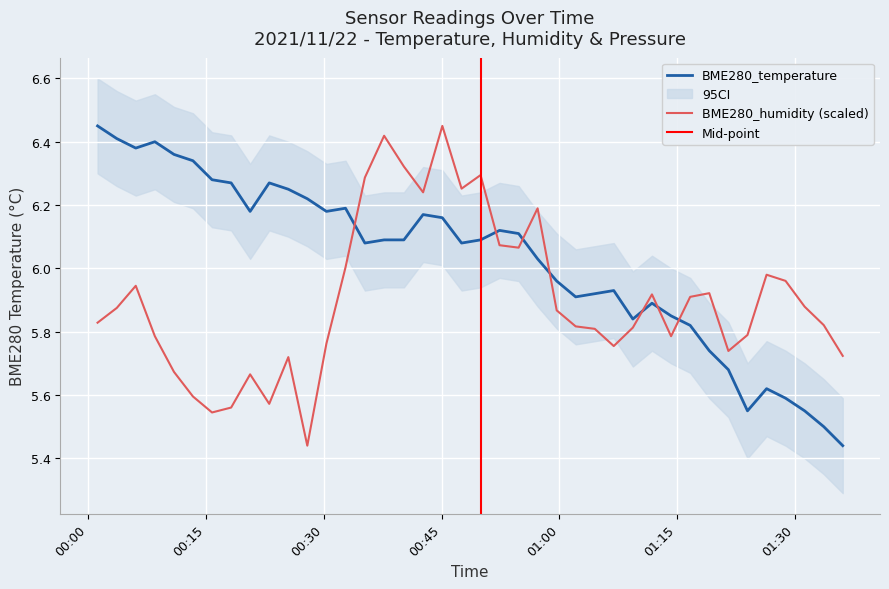

Rank the series by their average value, from highest to lowest.

BME280_temperature, BME280_humidity